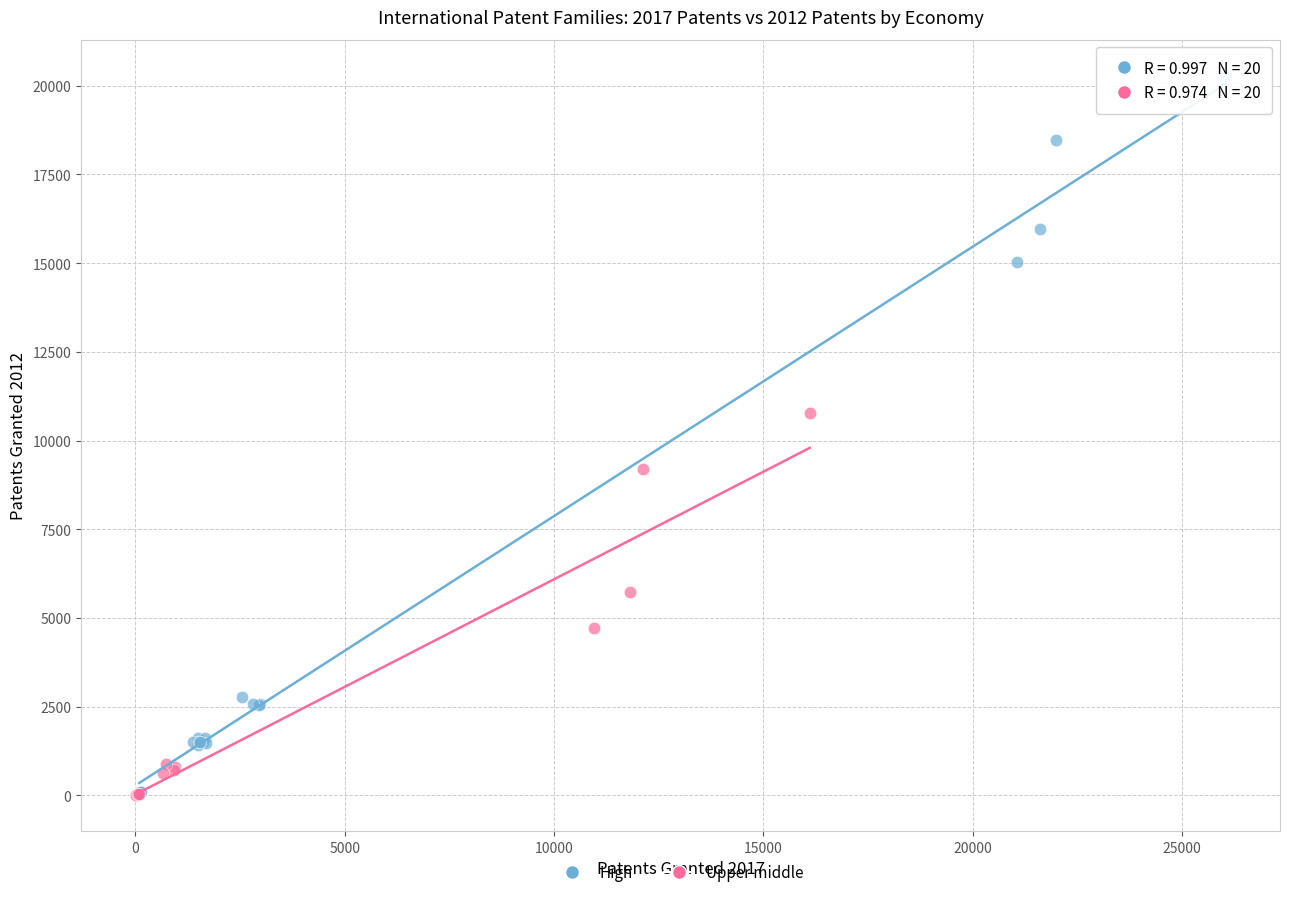

What are all the series names shown in the legend?

High, Upper middle